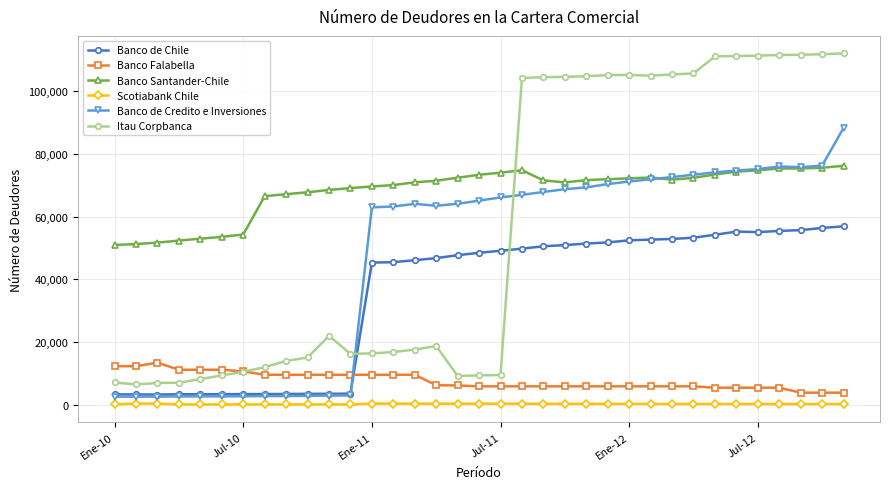

After their last crossing, which series has the higher values: Itau Corpbanca or Banco Santander-Chile?

Itau Corpbanca